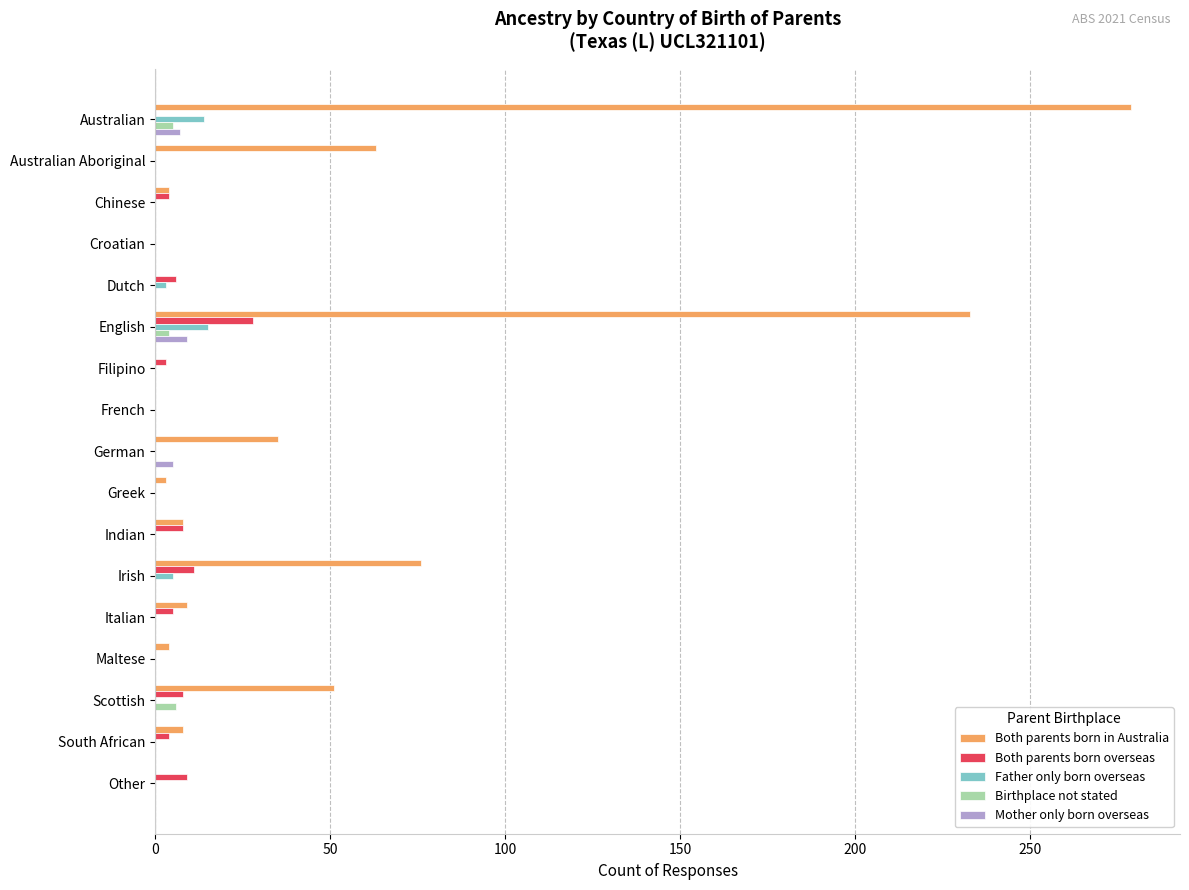

What is the greatest value displayed?

279